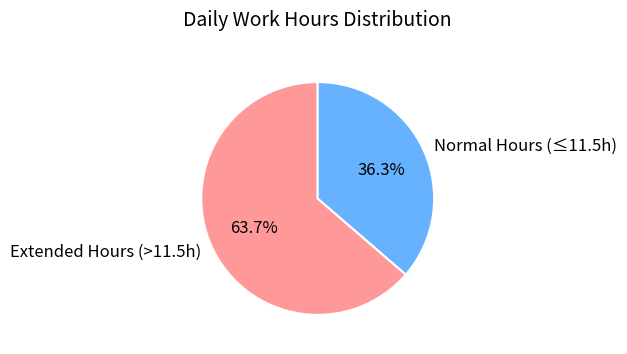

Which slice is the smallest?

Normal Hours (≤11.5h)